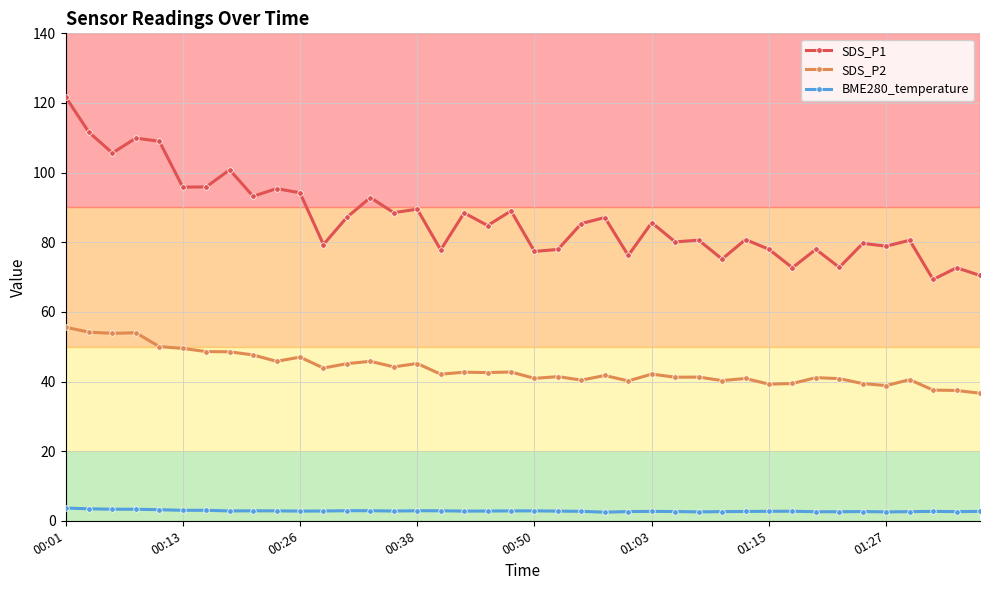

Rank the series by their average value, from lowest to highest.

BME280_temperature, SDS_P2, SDS_P1